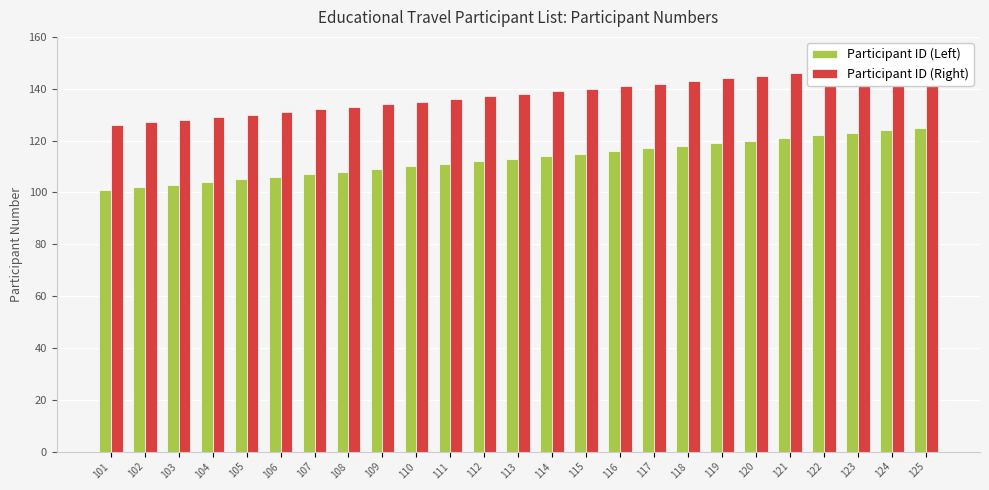

List the labels in order of Participant ID (Right) value, largest first.

125, 124, 123, 122, 121, 120, 119, 118, 117, 116, 115, 114, 113, 112, 111, 110, 109, 108, 107, 106, 105, 104, 103, 102, 101